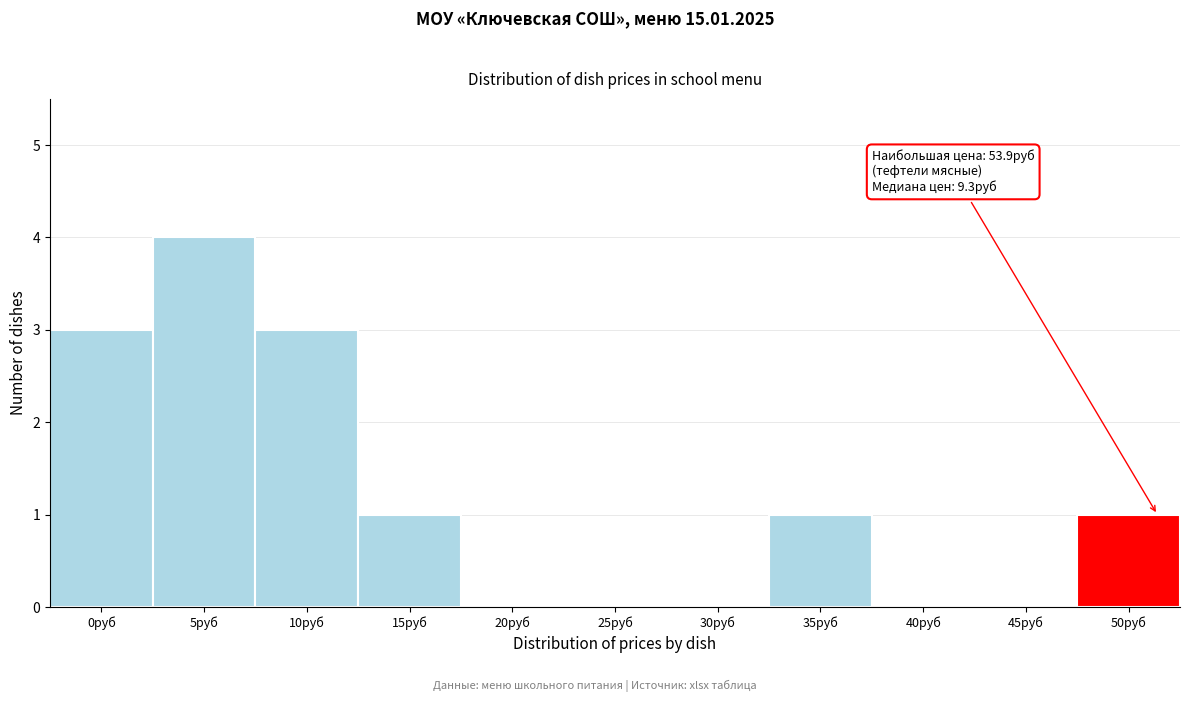

Reading left to right, what are all the values shown in this chart?

0руб=3	5руб=4	10руб=3	15руб=1	20руб=0	25руб=0	30руб=0	35руб=1	40руб=0	45руб=0	50руб=1